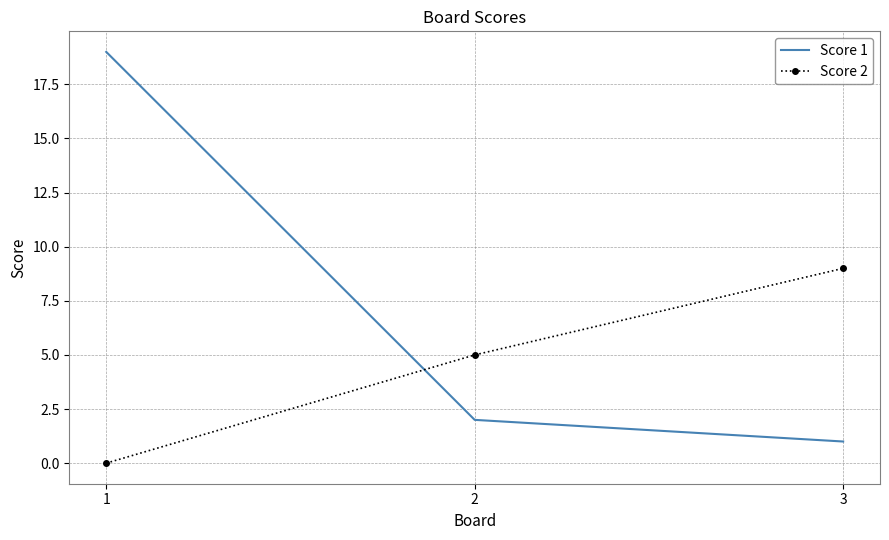

At which label is Score 2 closest to 4?

2